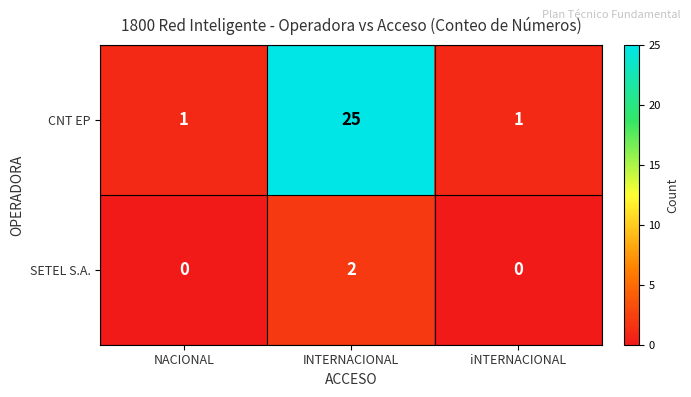

Count the number of categories in the chart.

3